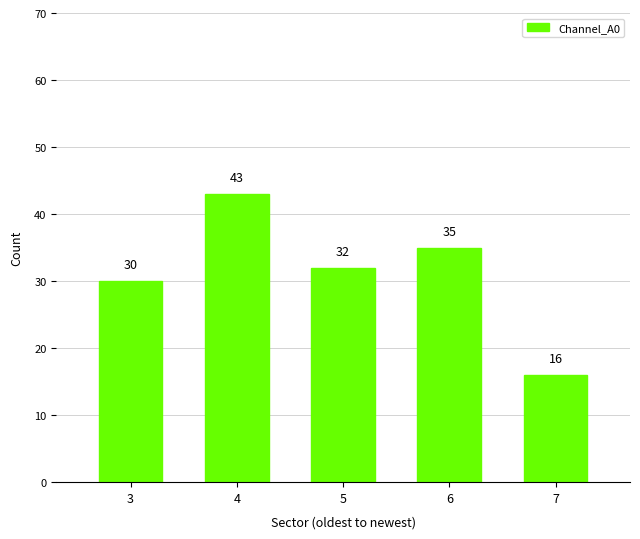

Is it true that the value at 7 is 16?

True